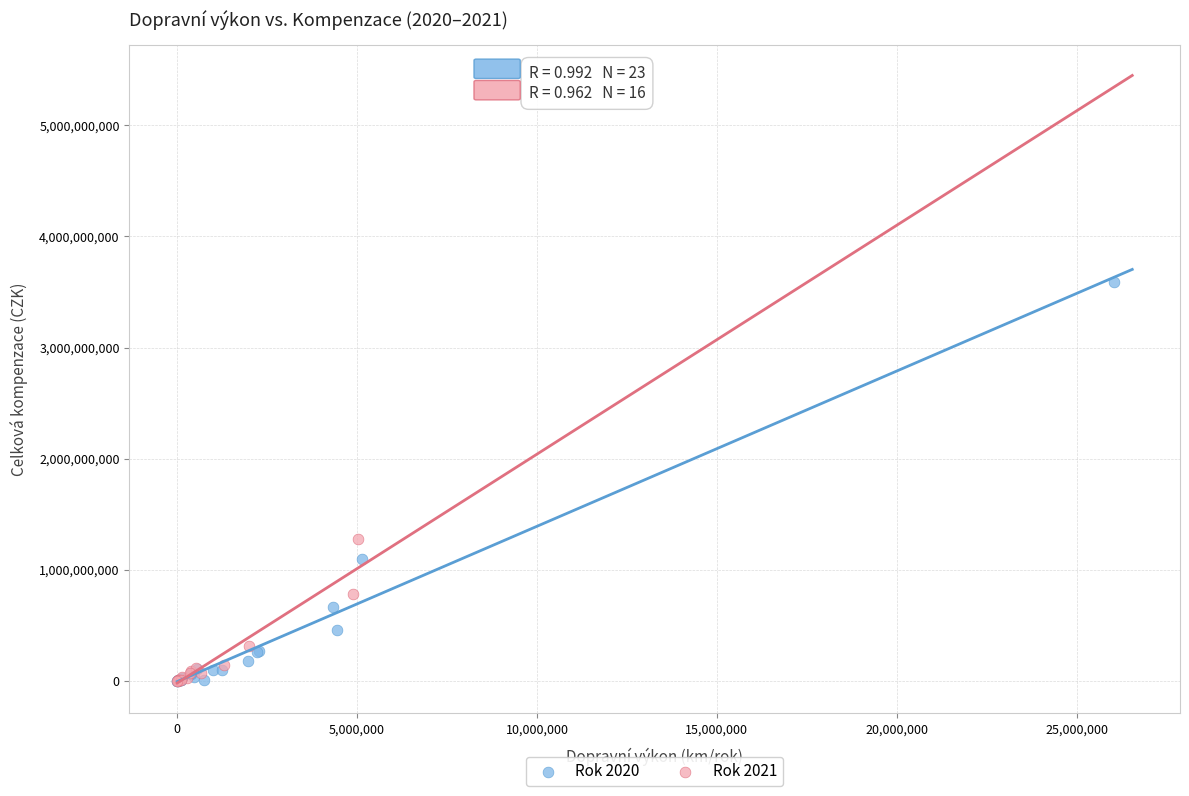

What are all the series names shown in the legend?

Rok 2020, Rok 2021